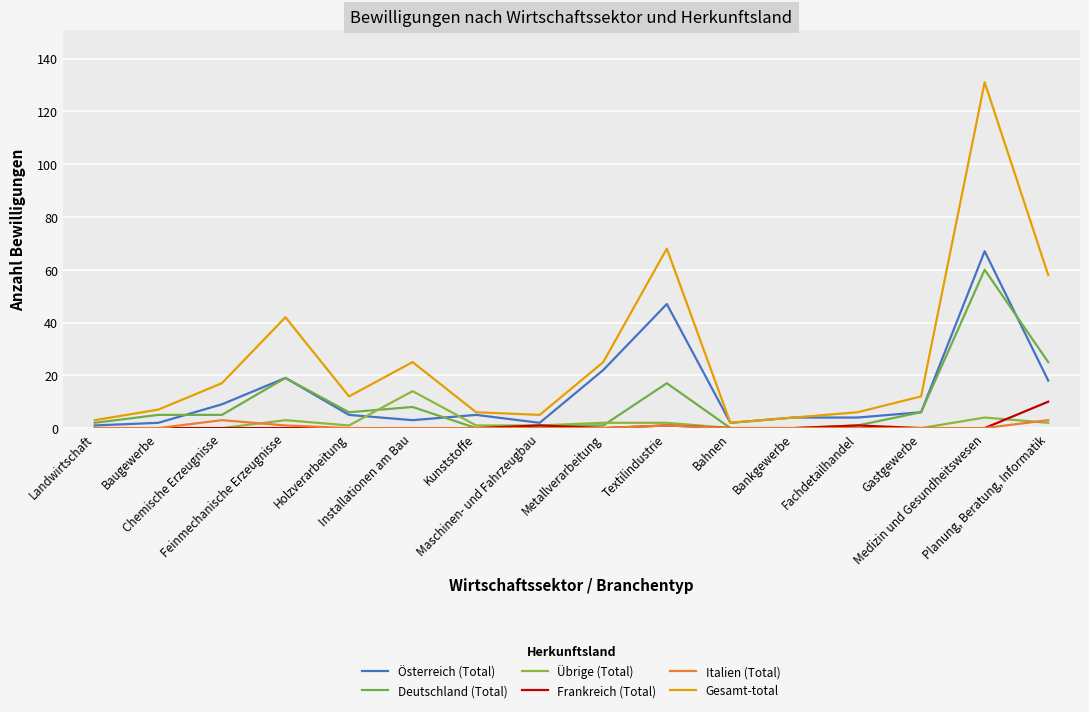

What is the value of the Deutschland (Total) point at the 13th from the left?

1